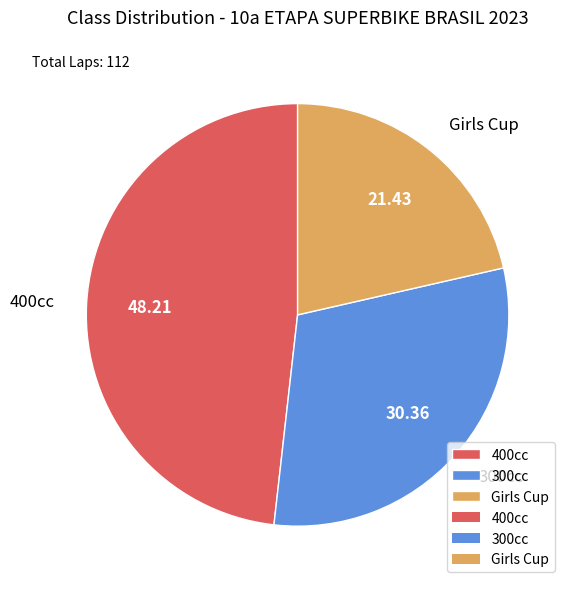

Rank the categories by value from highest to lowest.

400cc, 300cc, Girls Cup